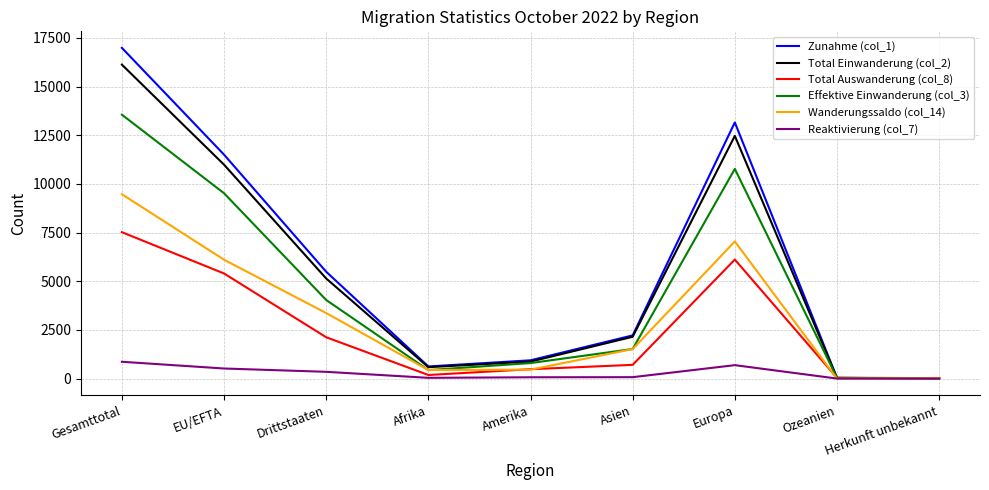

True or false: Total Einwanderung (col_2) has a value of 2648 at Europa.

False